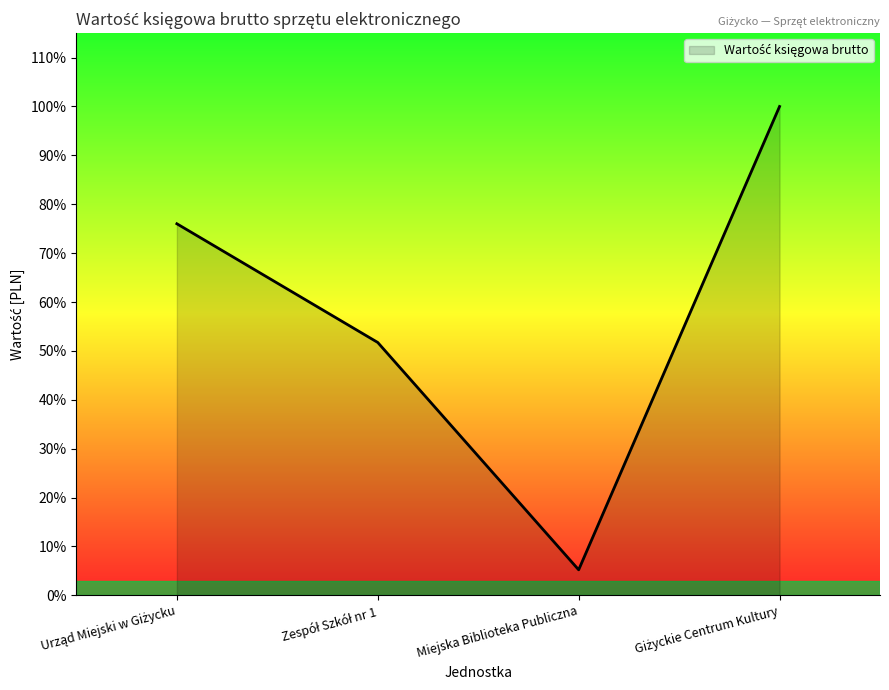

What is the label of the 1st point from the left?

Urząd Miejski w Giżycku